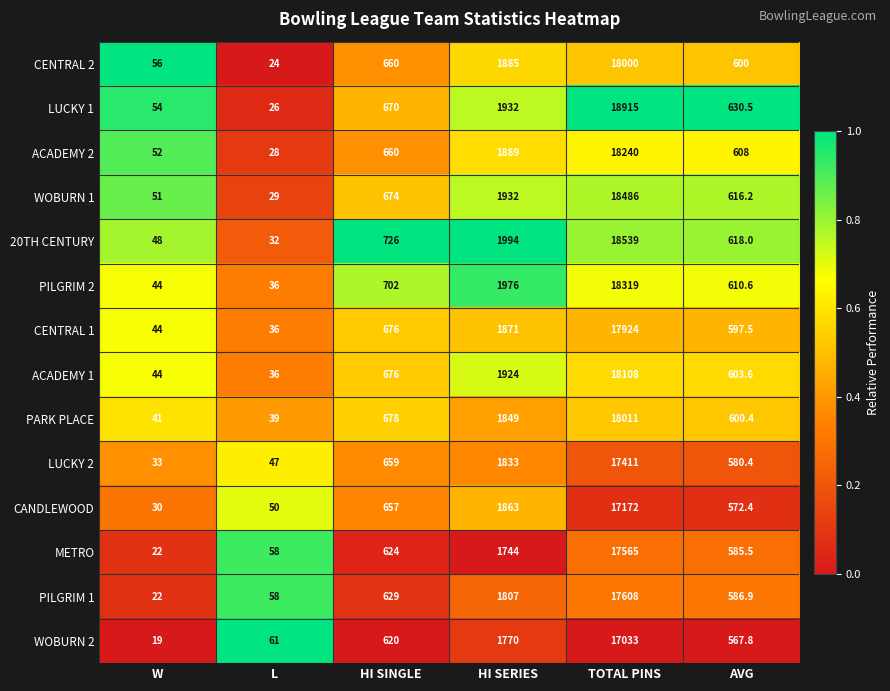

Which series has the largest total across all categories?

LUCKY 1